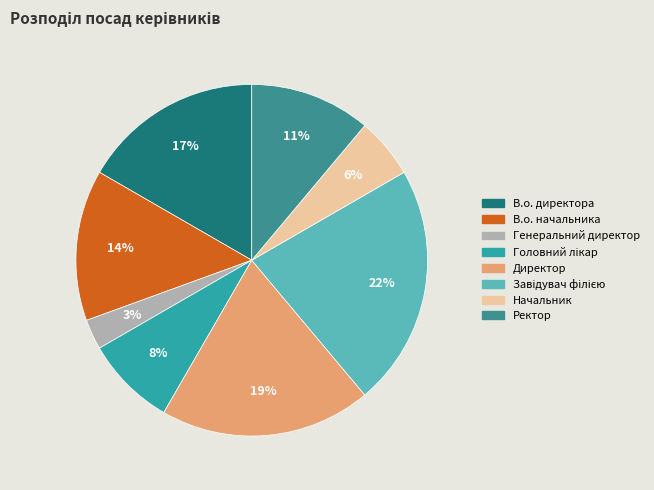

To the nearest percent, what is the difference between the Генеральний директор and Ректор slice percentages?

8%